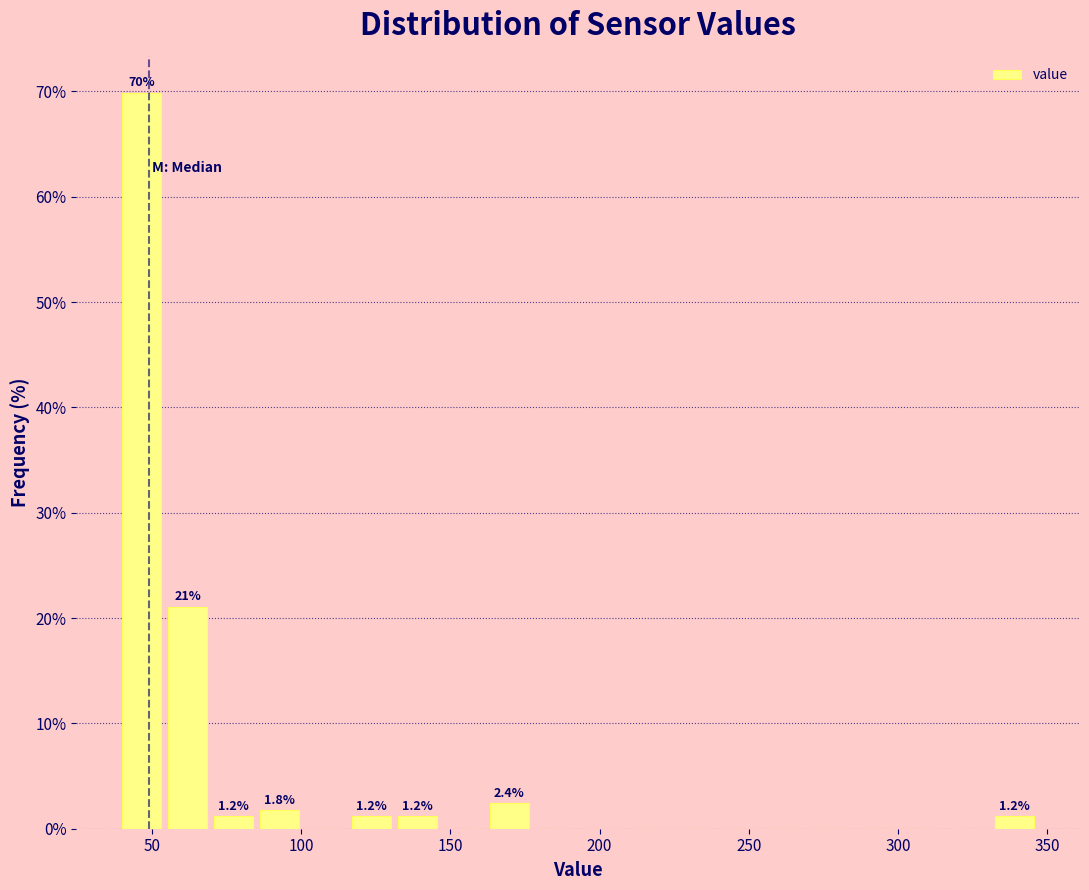

Around what value on the x-axis is the tallest bar? Give the approximate position of its centre, as read against the axis.

45